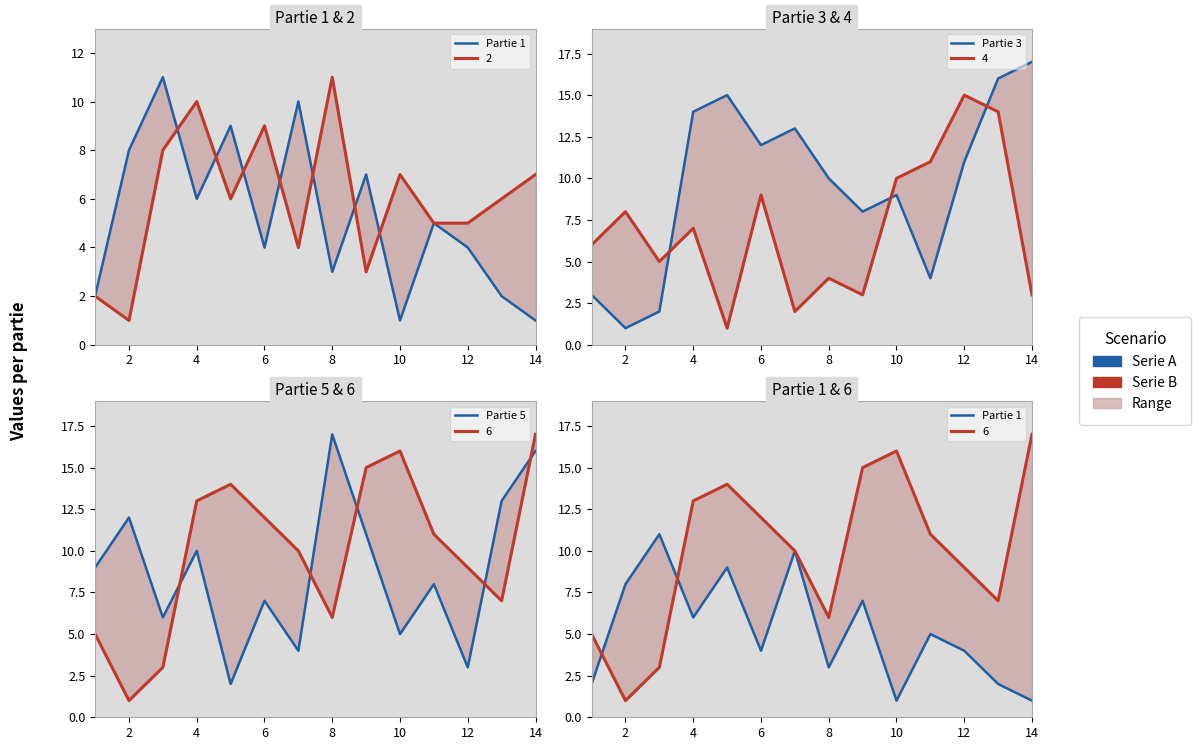

Which has a higher value, 10 or 13?

10